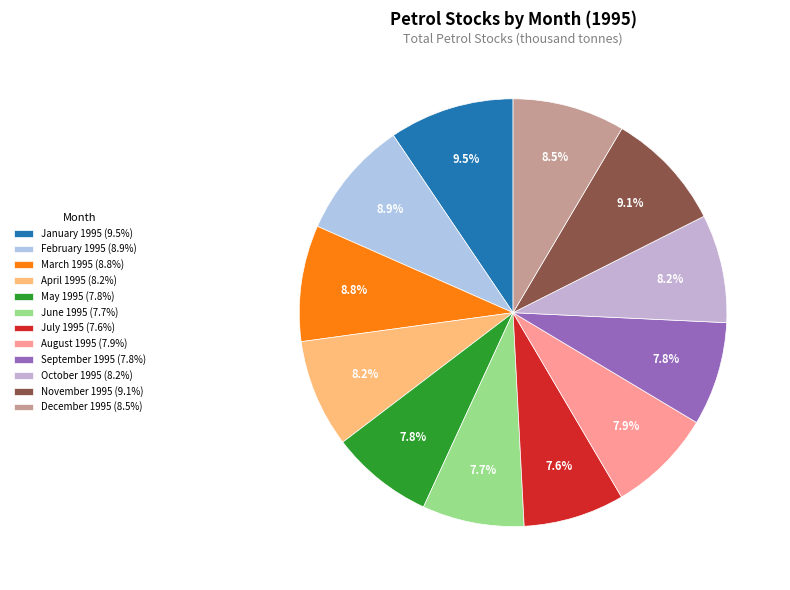

Combined, do April 1995 and February 1995 account for over 50%?

No